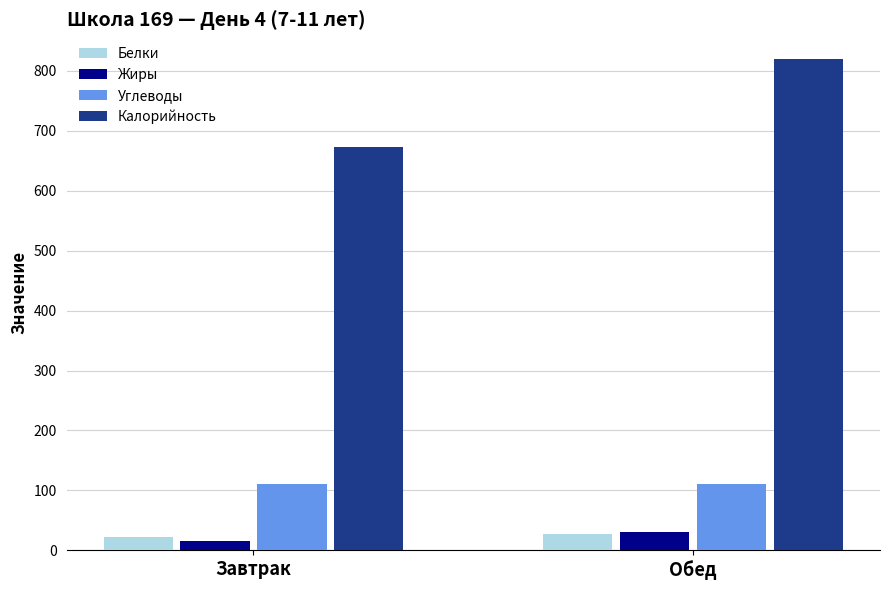

List the labels in order of Калорийность value, largest first.

Обед, Завтрак